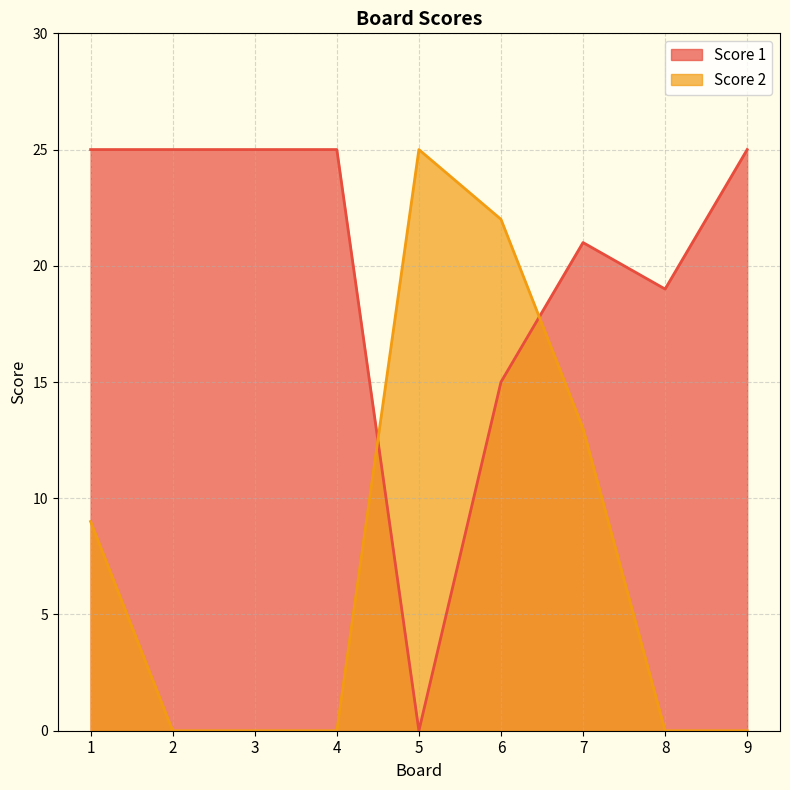

What is the maximum value shown in the chart?

25